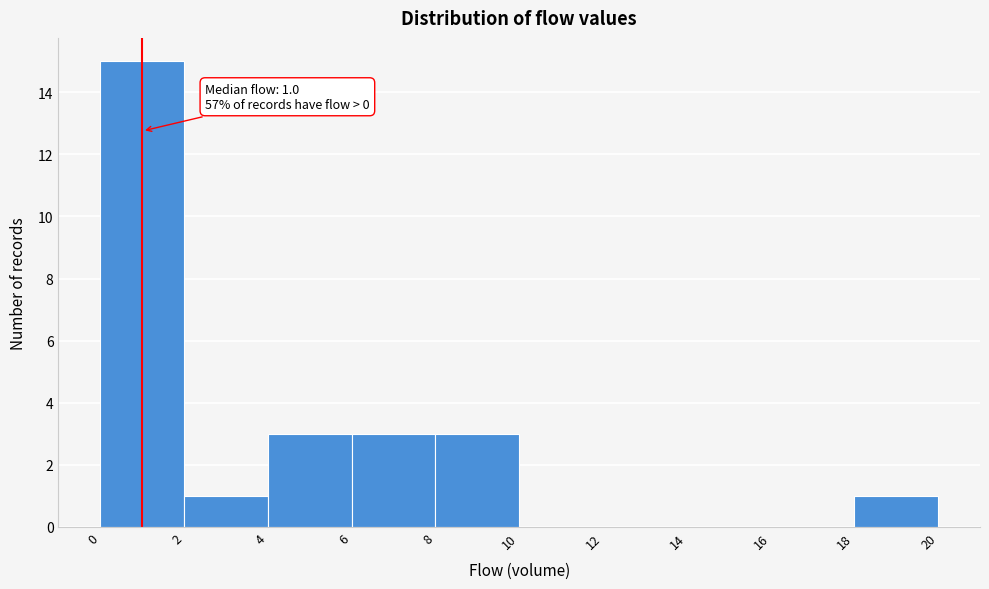

Over which range of the x-axis is the bar tallest?

0 to 2